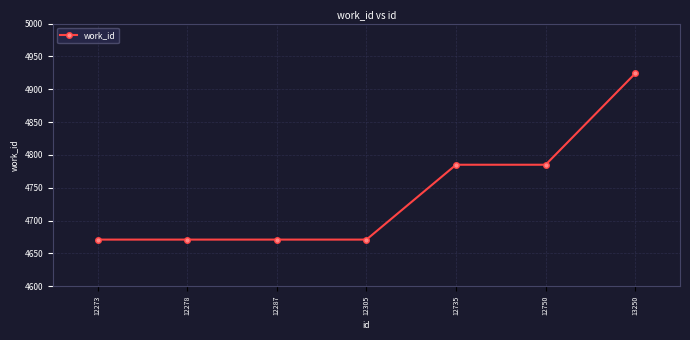

Is it true that the value at 12735 is 4785?

True